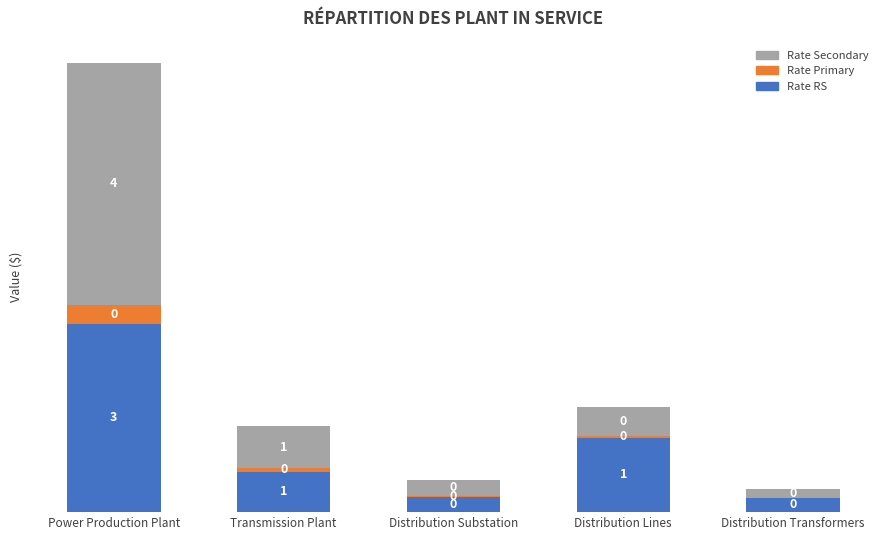

Which category has the highest value in the Rate RS series?

Power Production Plant